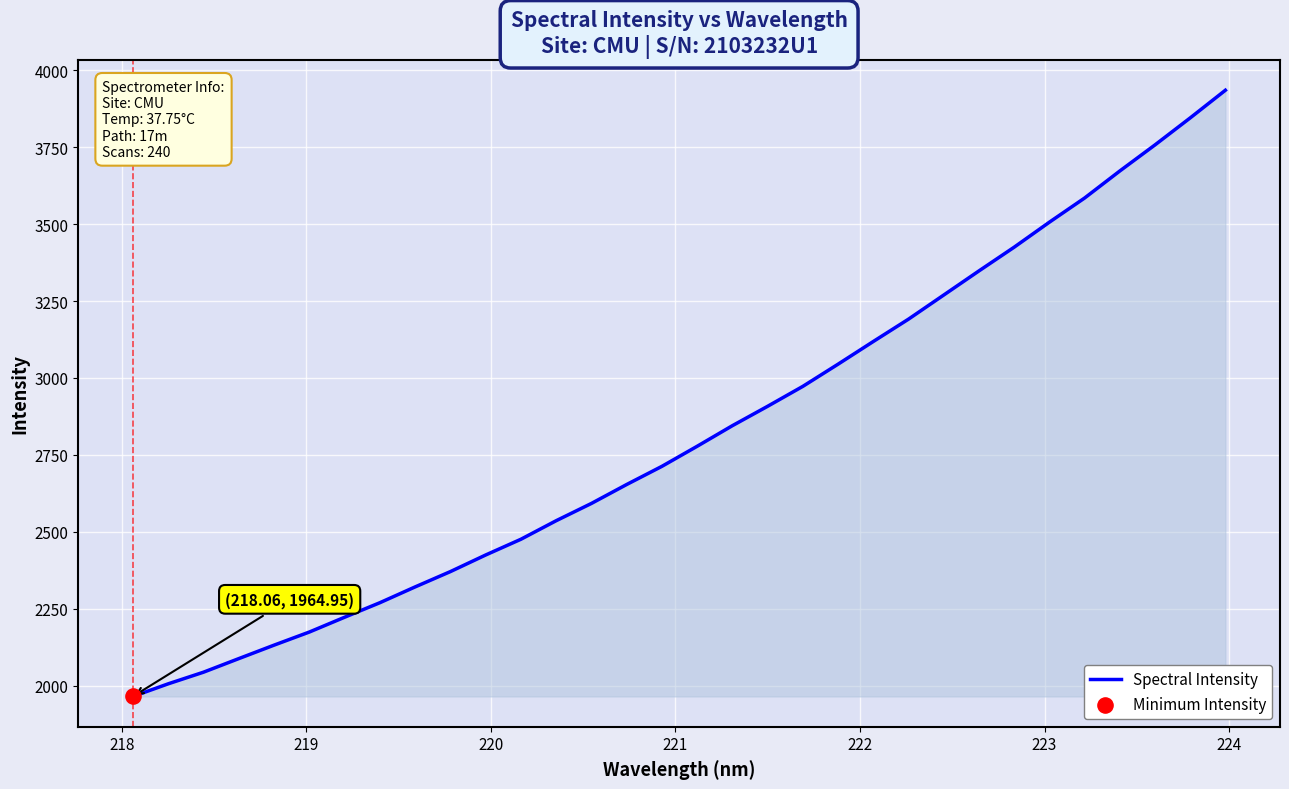

What is the maximum value shown in the chart?

3935.1